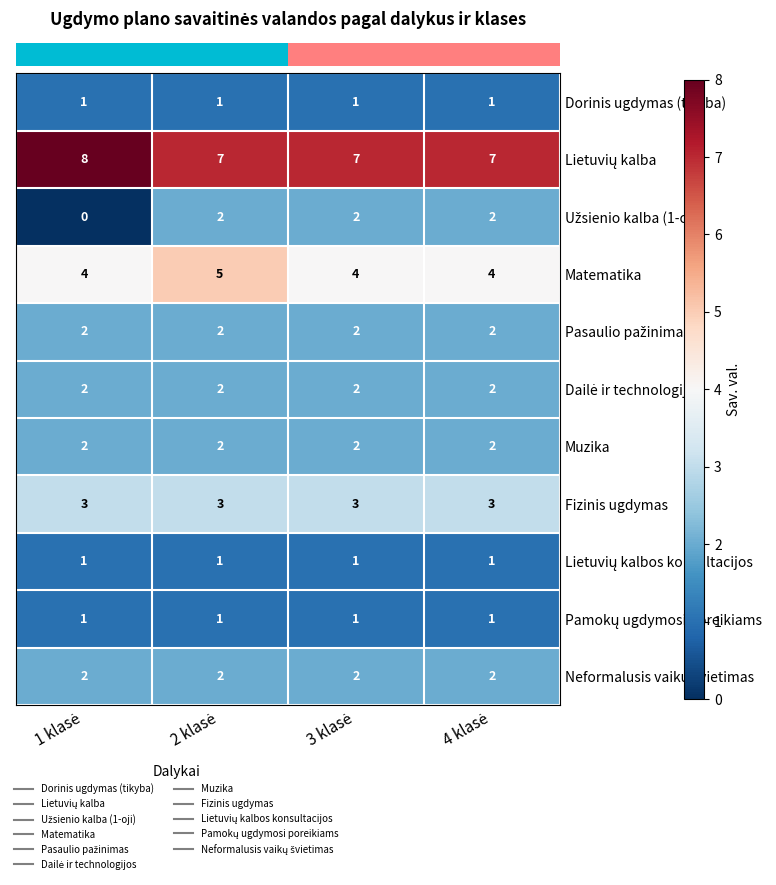

At how many categories does at least one series exceed 4?

4